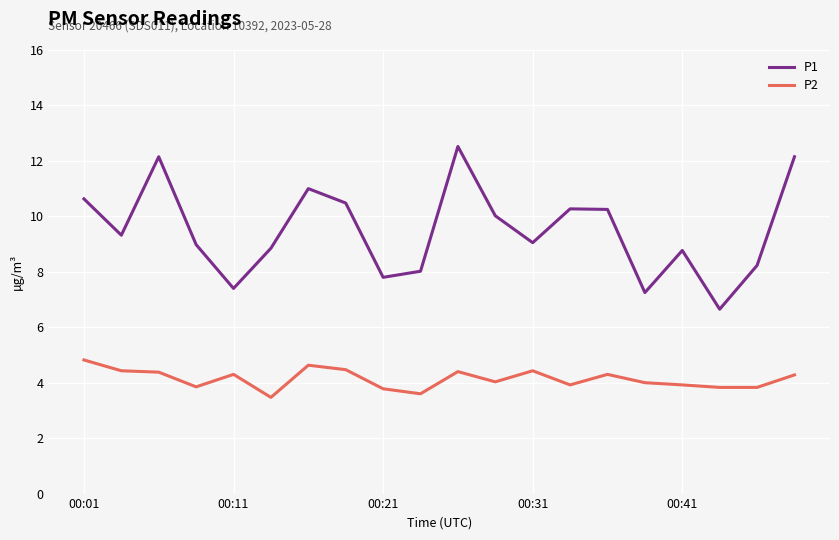

How many lines are shown in the chart?

2